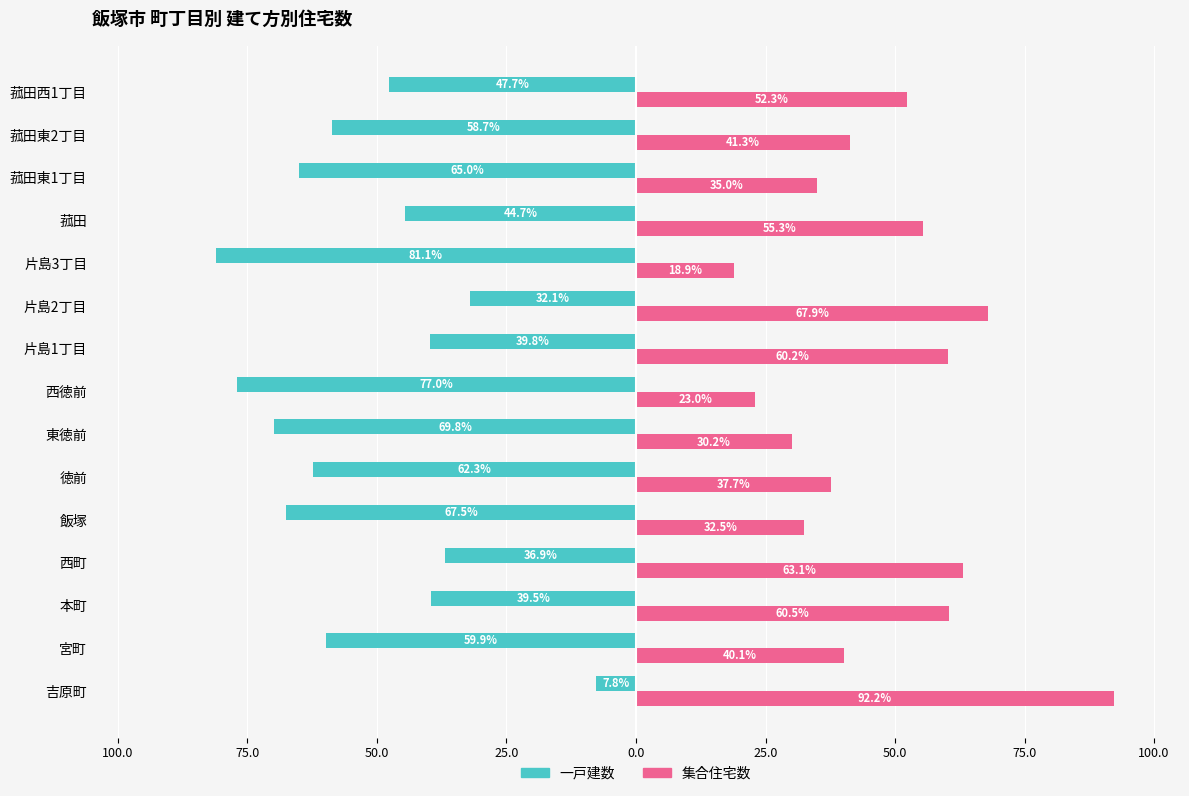

What are all the series names shown in the legend?

一戸建数, 集合住宅数